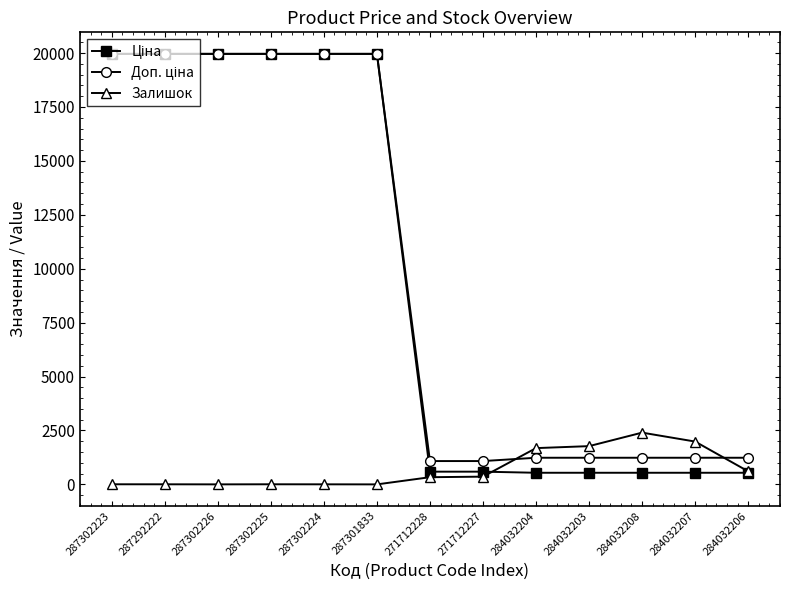

The value of Залишок at 284032204 is 1682.0. True or false?

True